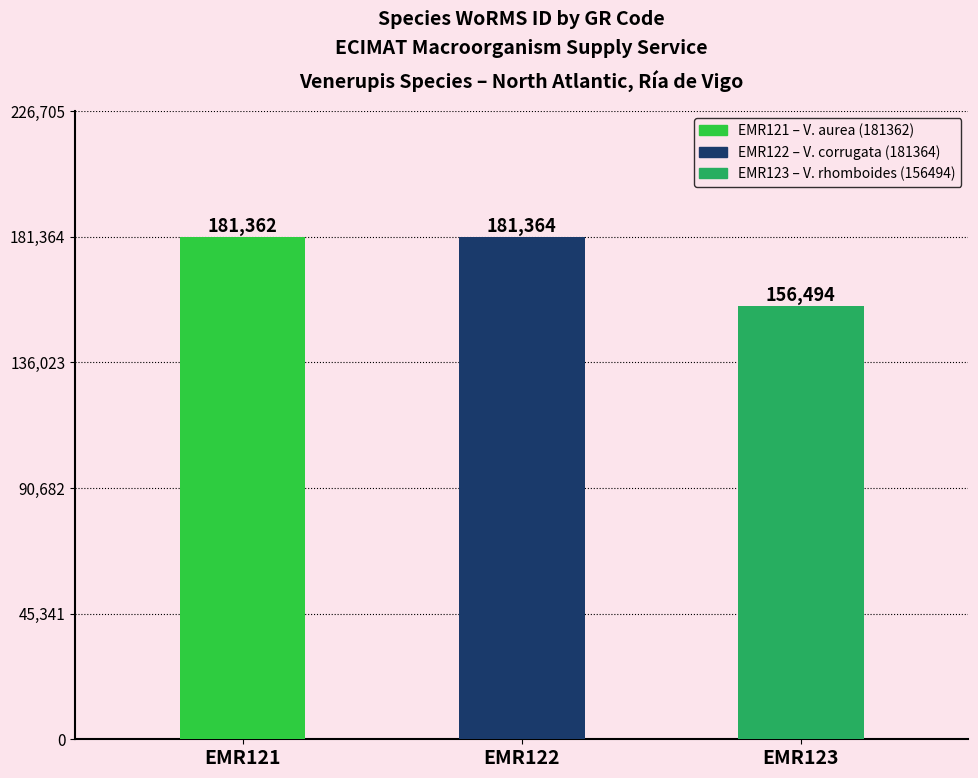

Are the bars grouped side by side (vs. stacked)?

No